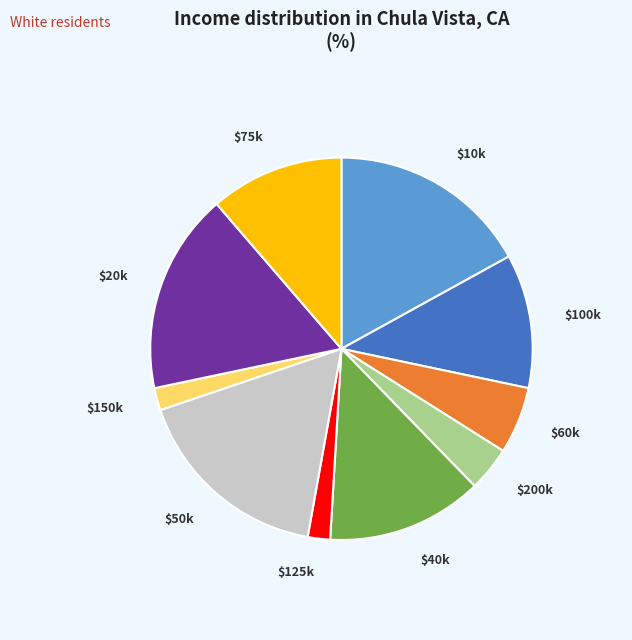

True or false: $20k accounts for 17% of the total.

True